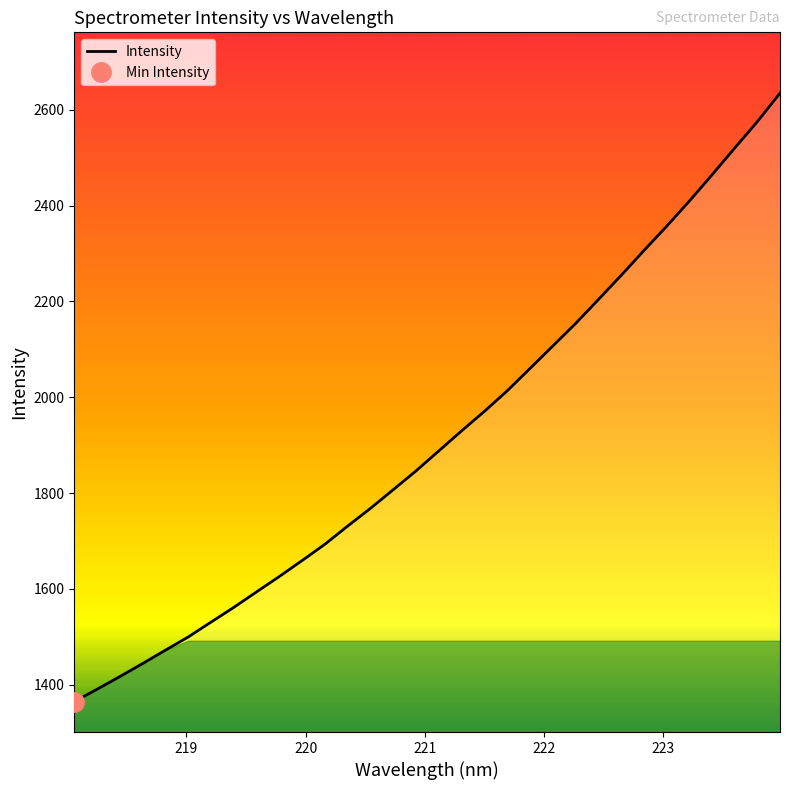

How many distinct data groups are displayed?

1